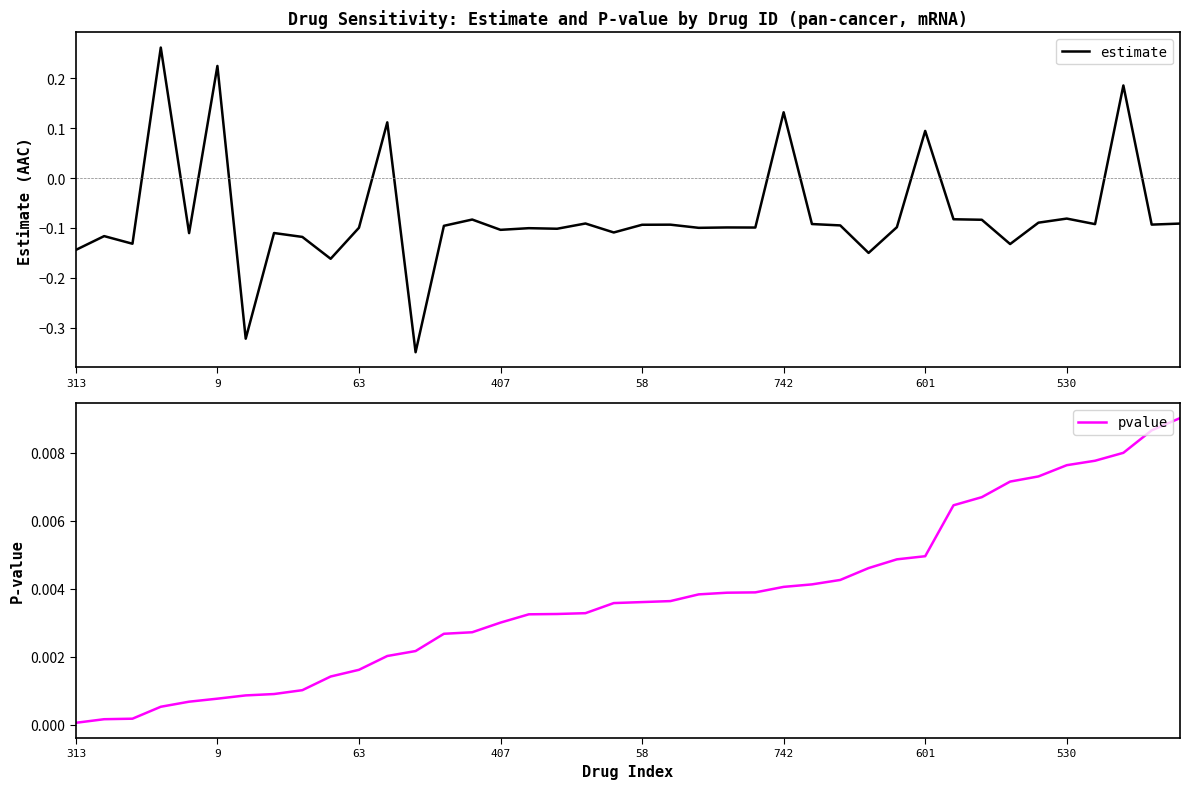

Is this an area chart (filled region under the line)?

No